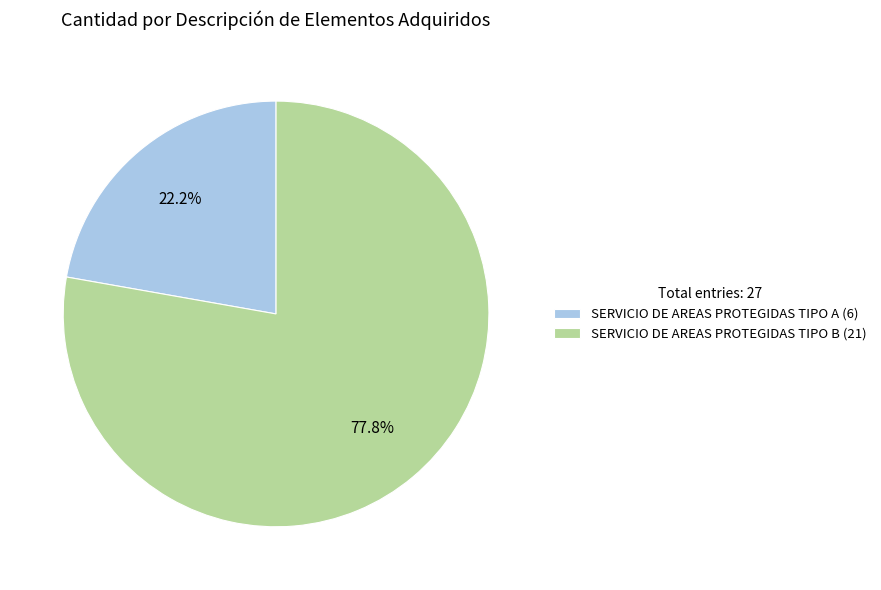

To the nearest percent, what is the combined percentage of SERVICIO DE AREAS PROTEGIDAS TIPO A and SERVICIO DE AREAS PROTEGIDAS TIPO B?

100%